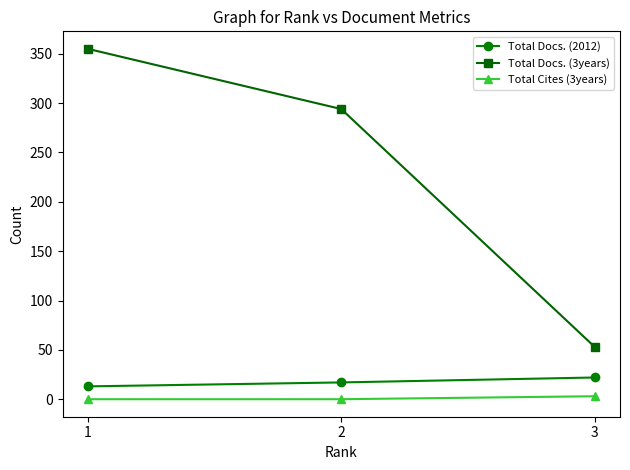

Is the value of Total Docs. (2012) at 1 greater than the value of Total Cites (3years) at 3?

Yes